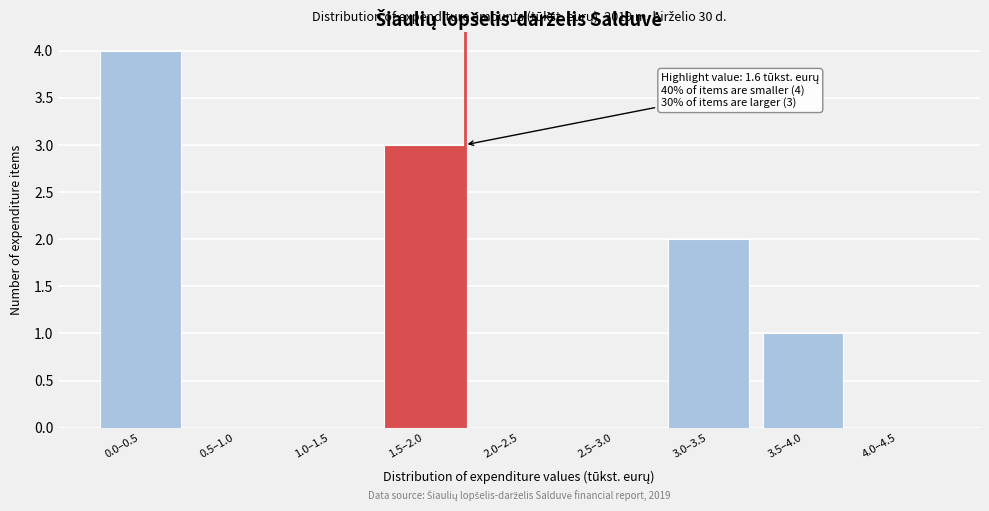

Reading left to right, what are all the values shown in this chart?

0.0–0.5=4	0.5–1.0=0	1.0–1.5=0	1.5–2.0=3	2.0–2.5=0	2.5–3.0=0	3.0–3.5=2	3.5–4.0=1	4.0–4.5=0